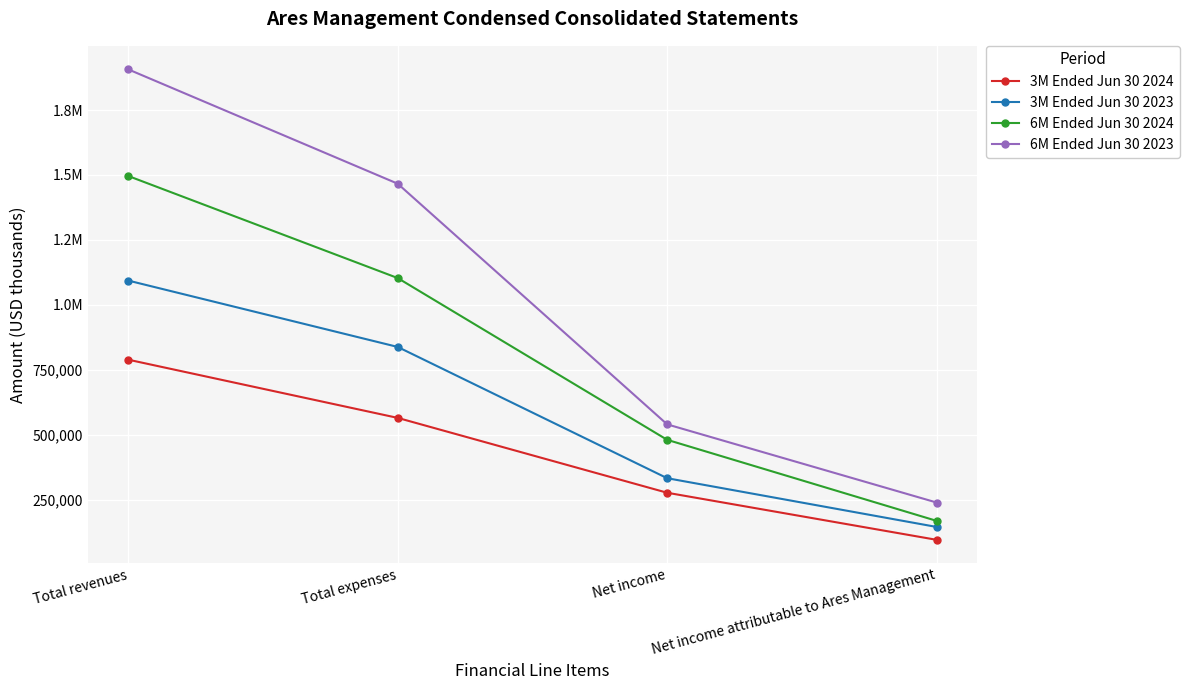

What are all the series names shown in the legend?

3M Ended Jun 30 2024, 3M Ended Jun 30 2023, 6M Ended Jun 30 2024, 6M Ended Jun 30 2023